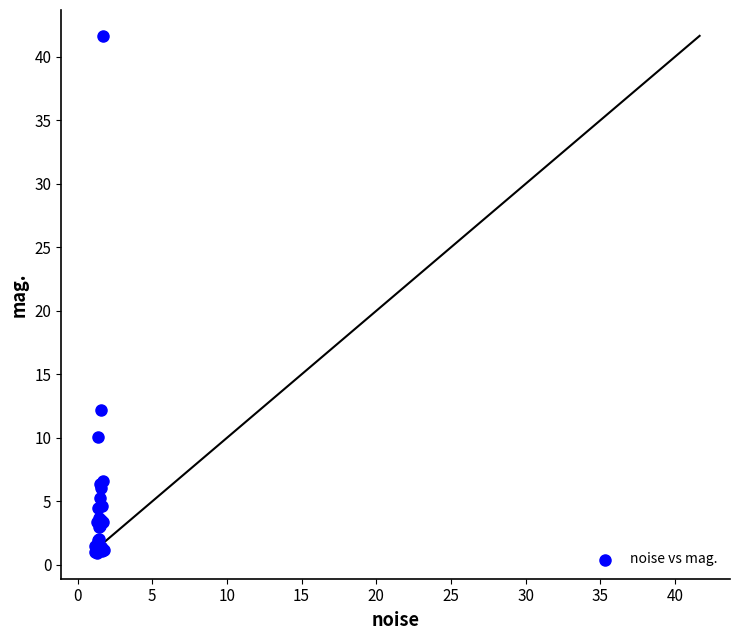

What Y value in the scatter plot is closest to 21?

12.2